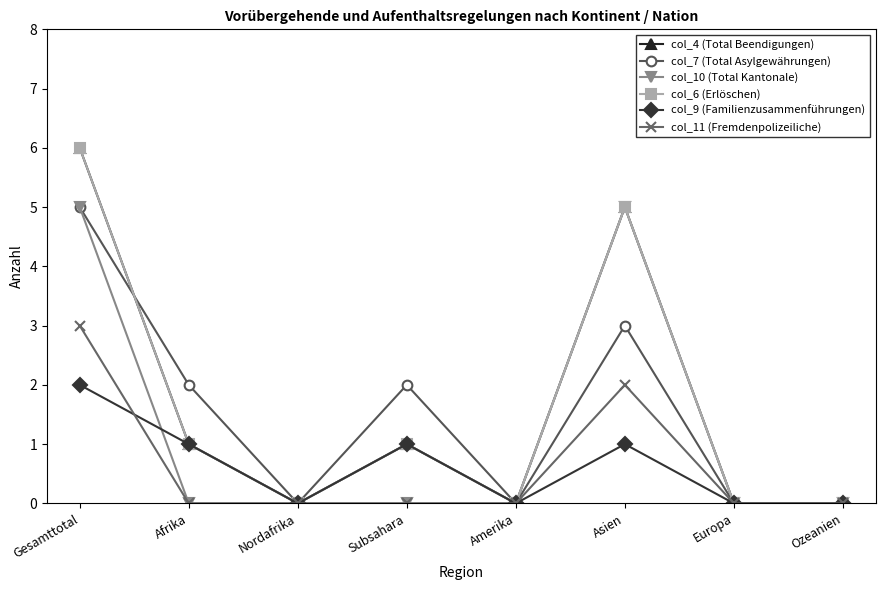

Count the col_7 (Total Asylgewährungen) values in the range 0 to 3.

7